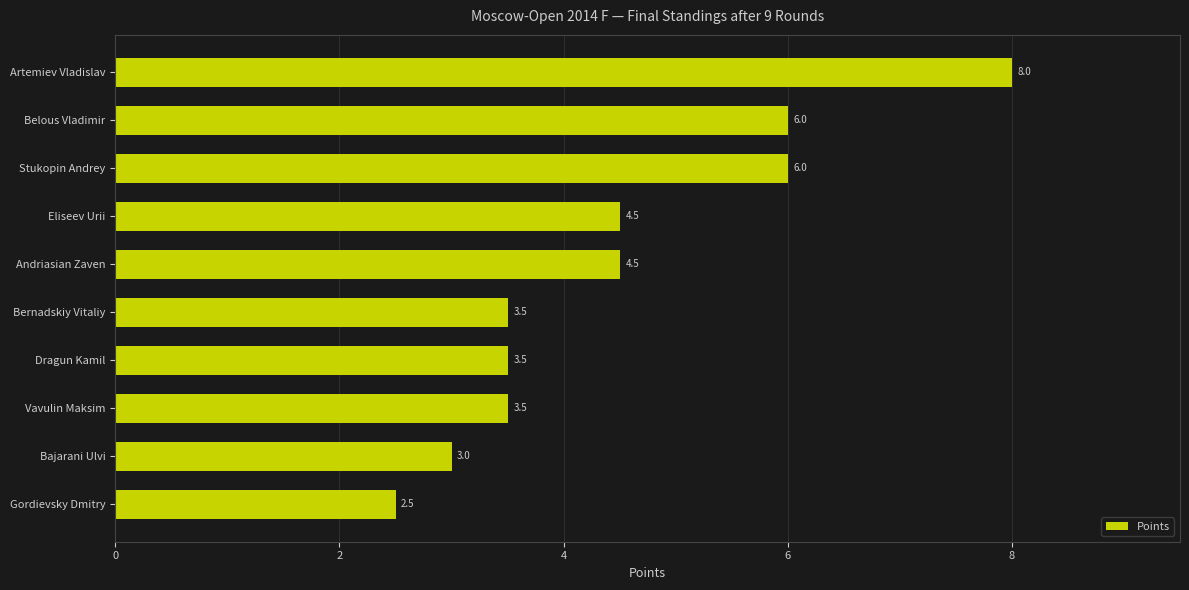

Which label corresponds to the largest value in the chart?

Artemiev Vladislav